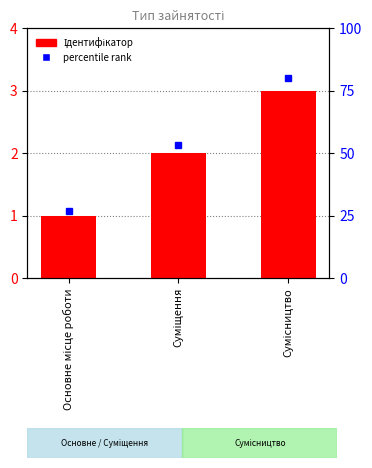

Reading left to right, what are all the values shown in this chart?

Основне місце роботи=1	Суміщення=2	Сумісництво=3